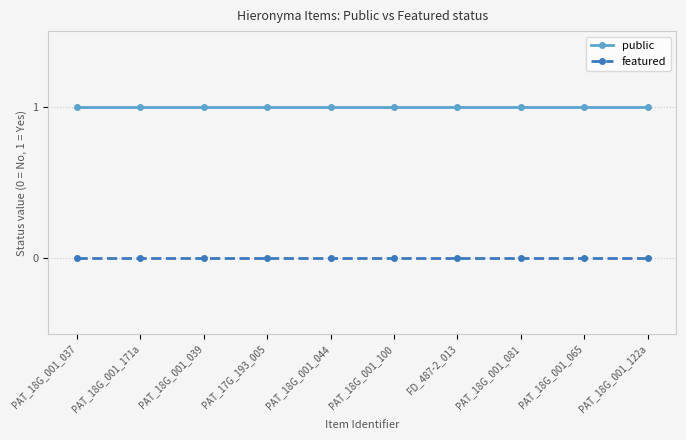

Rank the series at PAT_17G_193_005 from lowest to highest value.

featured, public